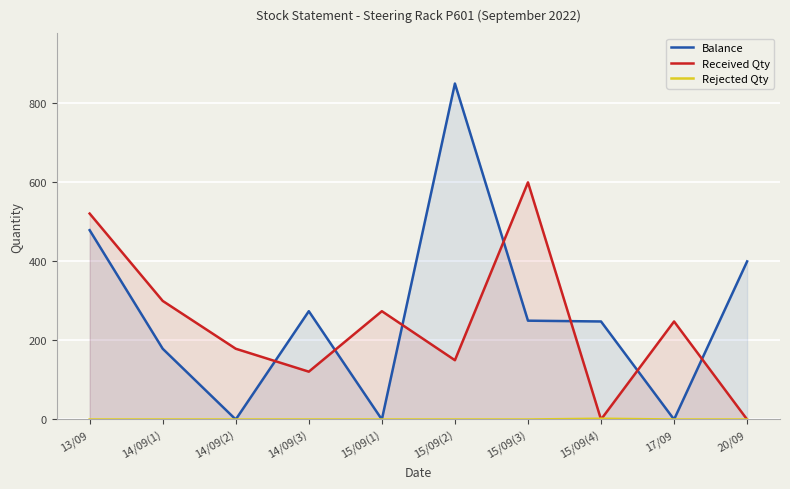

Between 17/09 and 15/09(3), which is larger?

15/09(3)